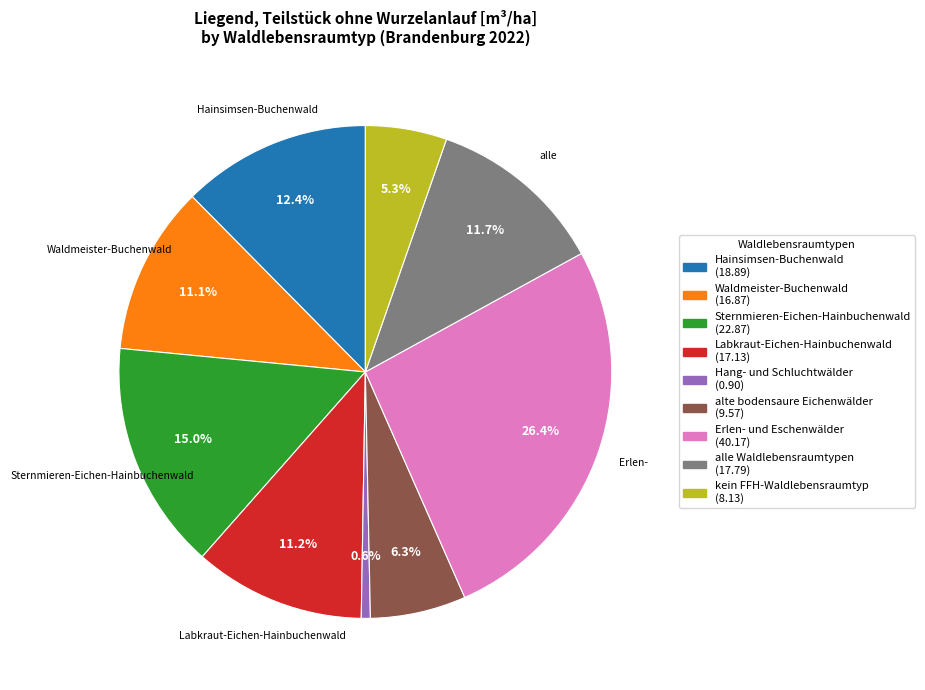

To the nearest percent, what portion does Waldmeister-Buchenwald represent?

11%